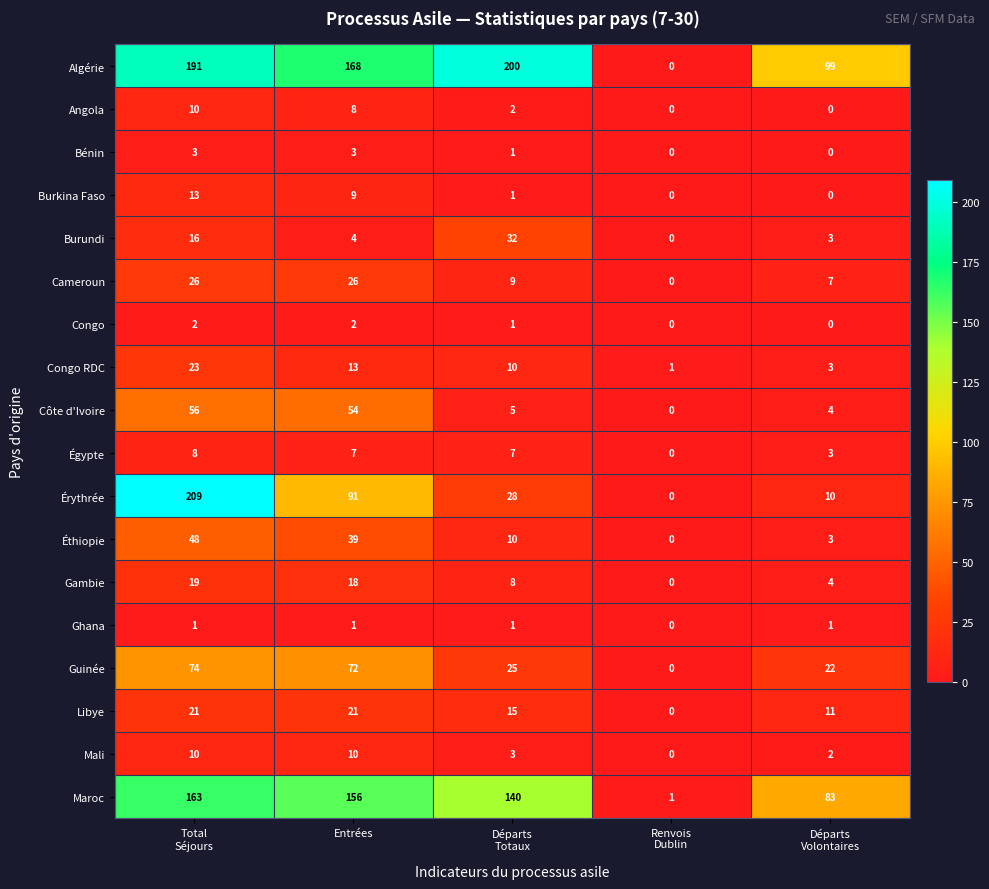

What is the highest value of the Congo RDC series?

23